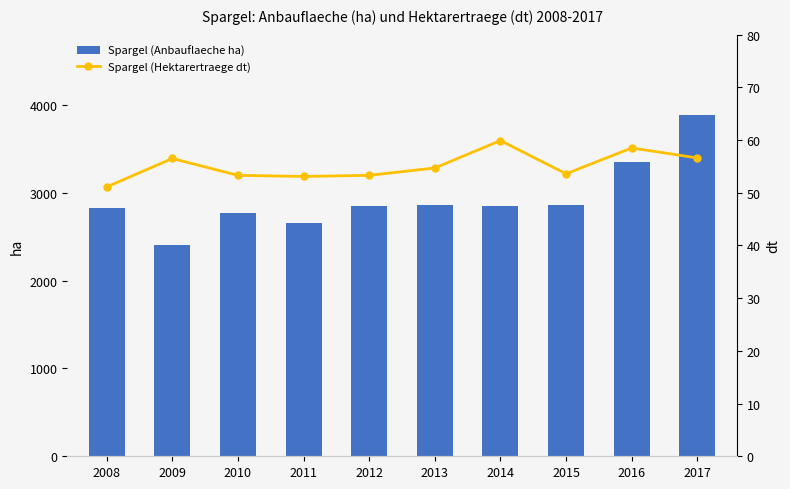

The value of Spargel (Hektarertraege dt) at 2015 is 53.6. True or false?

True